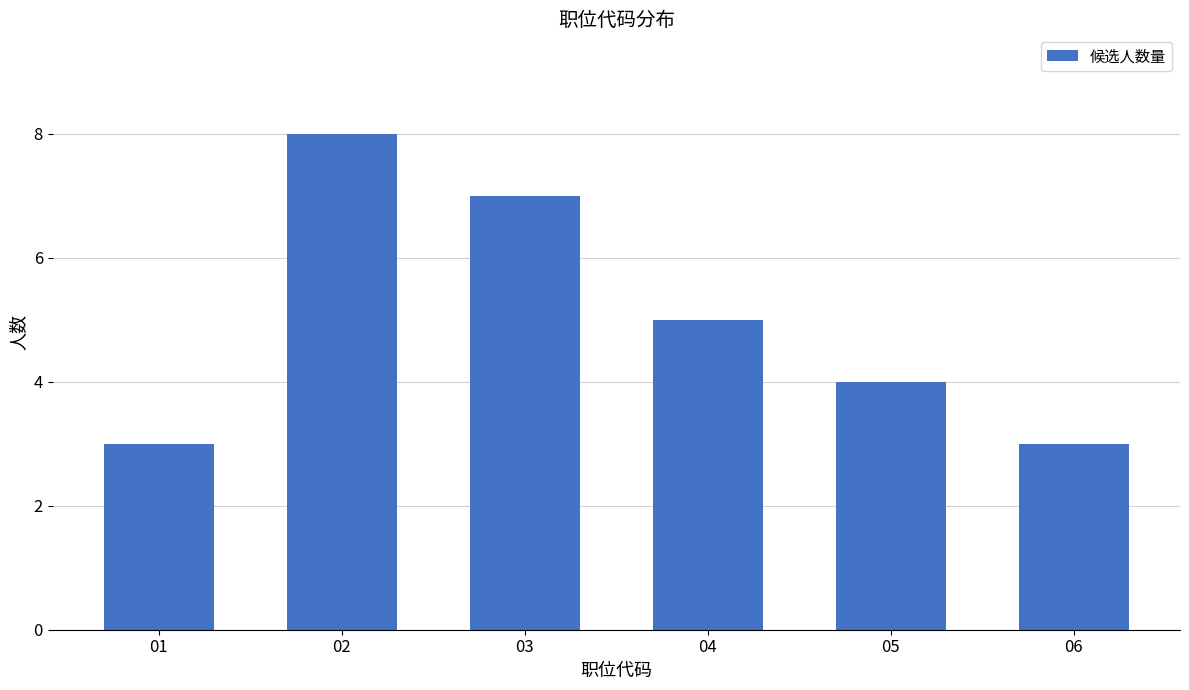

Reading right to left, transcribe all the data shown in this chart.

06=3	05=4	04=5	03=7	02=8	01=3